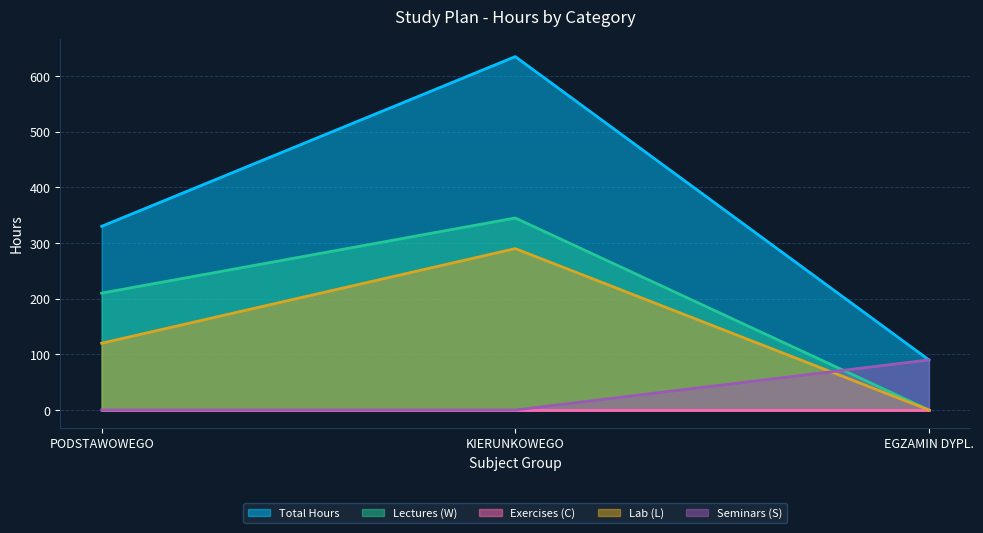

What is the difference between the maximum and second lowest values in the Total Hours series?

305